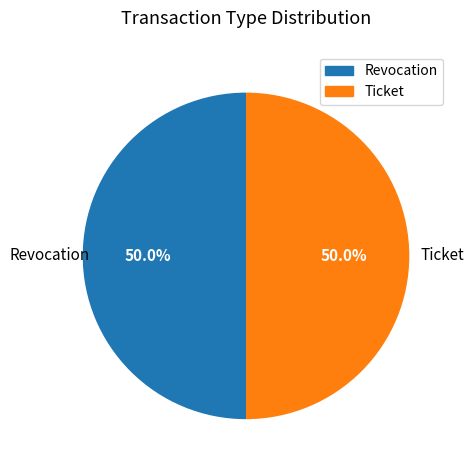

Approximately how many times larger is the value at Ticket compared to Revocation?

1.0